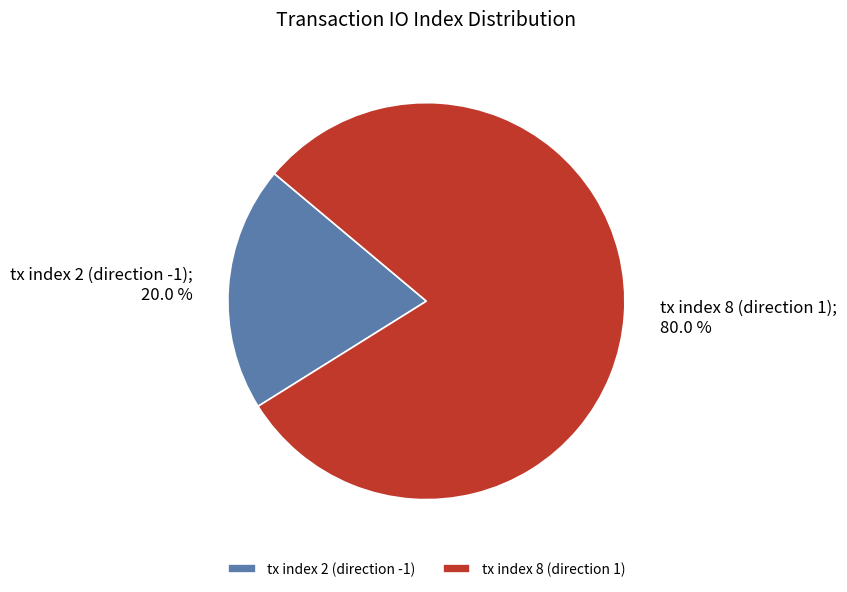

Between tx index 8 (direction 1) and tx index 2 (direction -1), which is larger?

tx index 8 (direction 1)